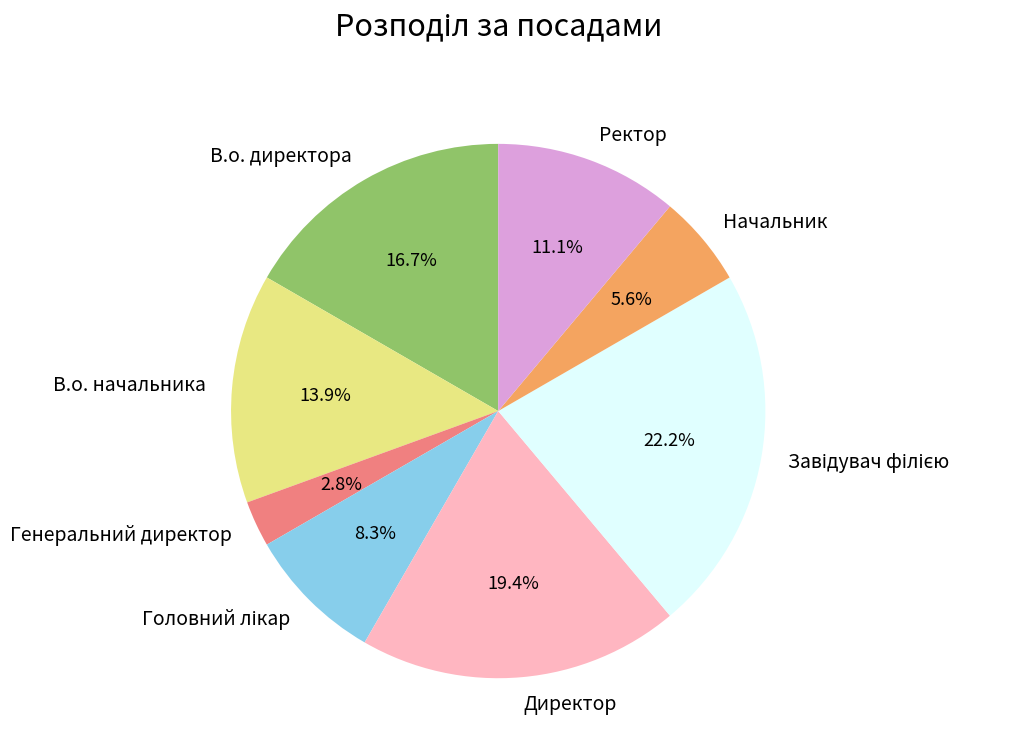

To the nearest percent, what portion does В.о. начальника represent?

14%